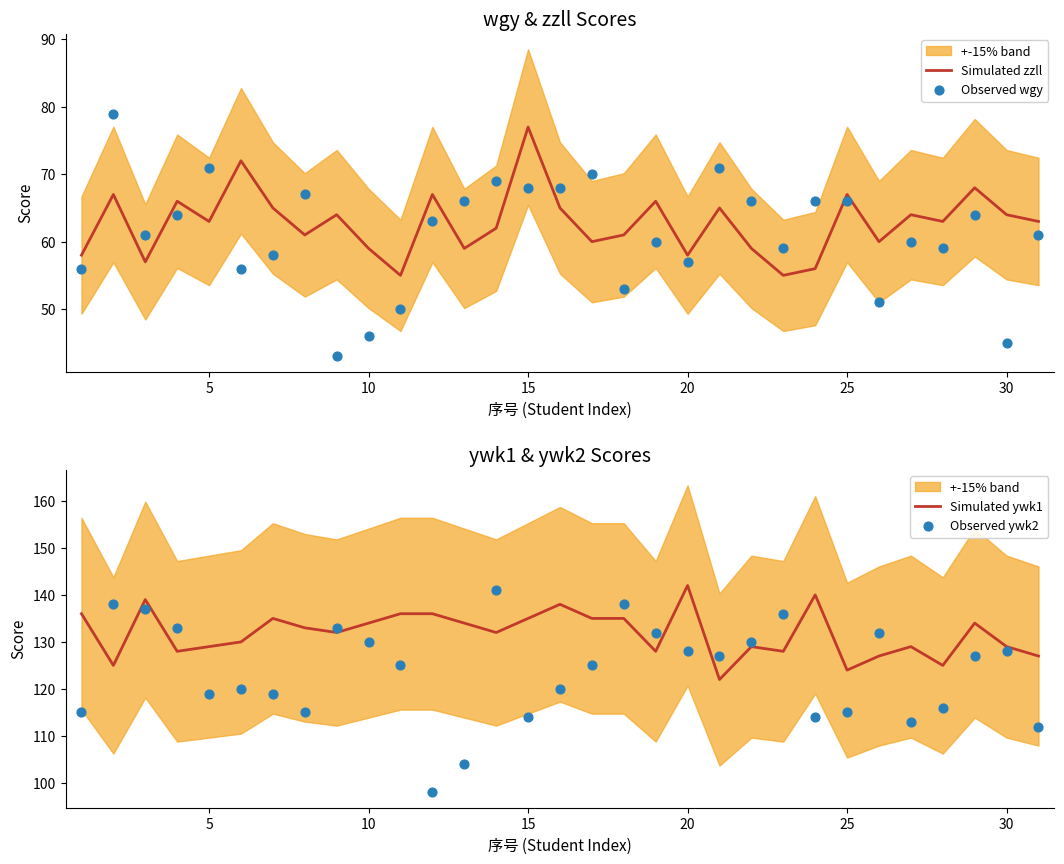

Which series contains the lowest Y value?

Observed wgy